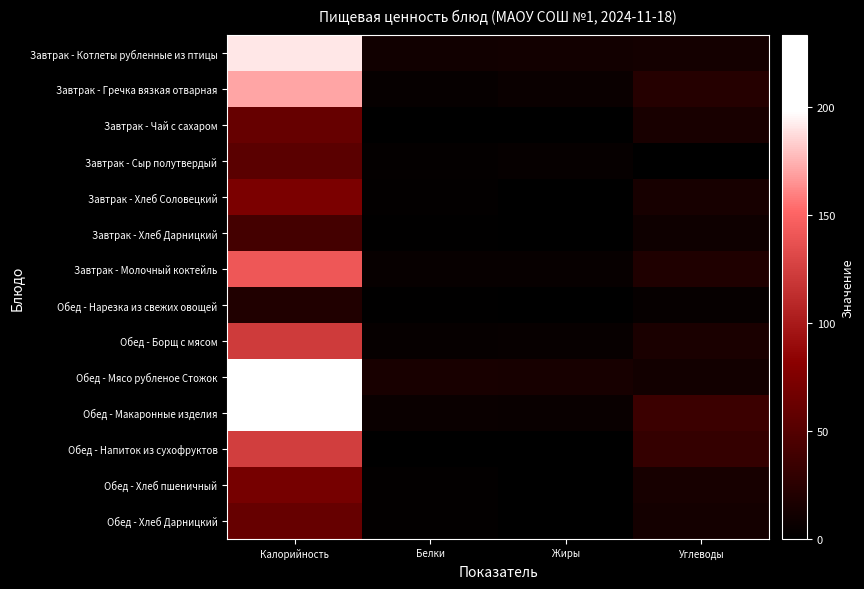

Between Углеводы and Белки, which is larger?

Углеводы